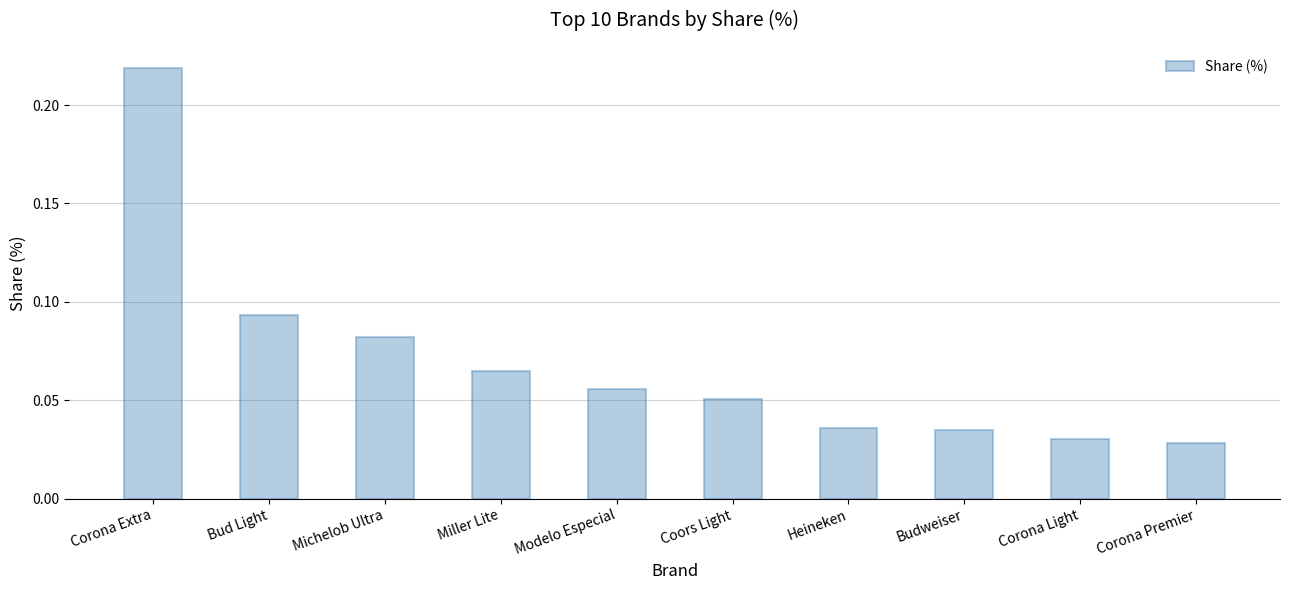

True or false: the data shows 0.0 at Miller Lite.

False